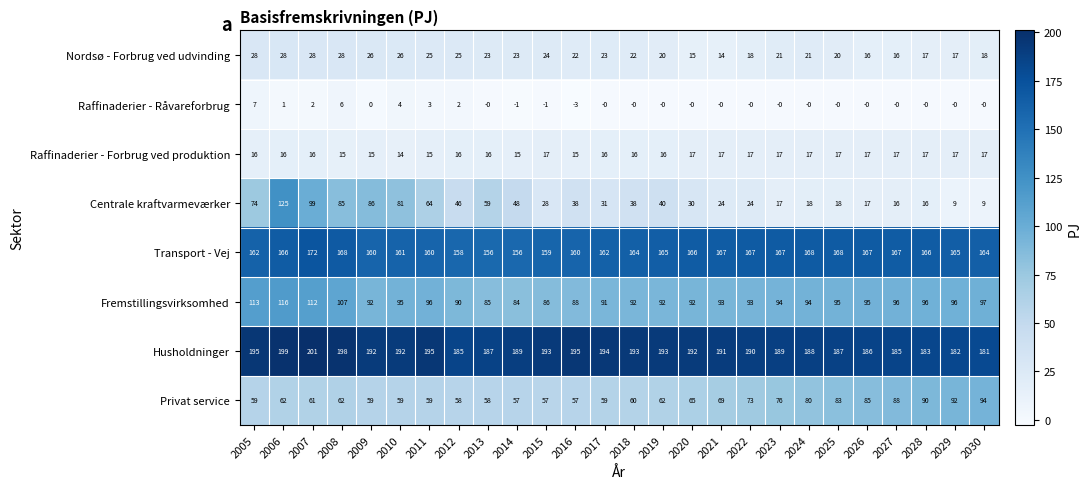

What is the average value of the Raffinaderier - Forbrug ved produktion series?

16